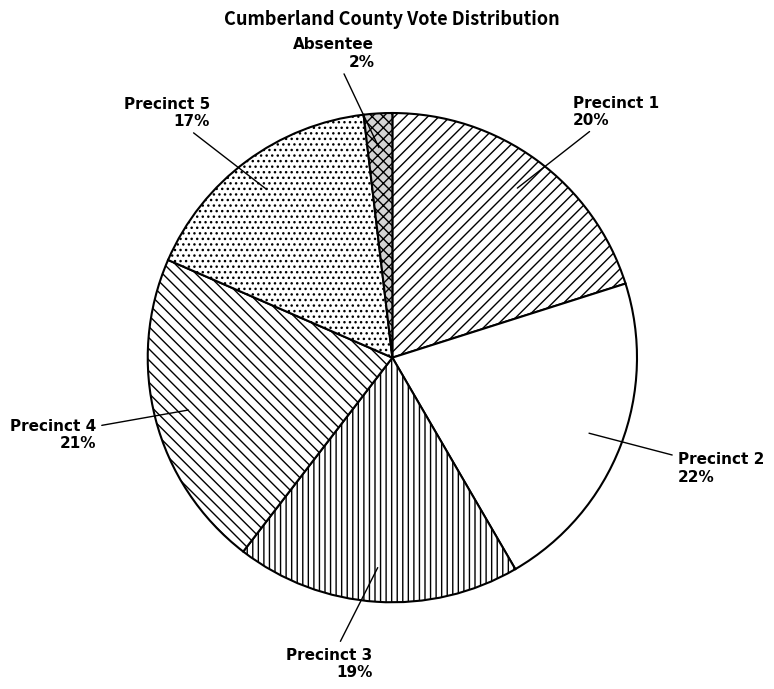

True or false: Precinct 3 accounts for 33% of the total.

False